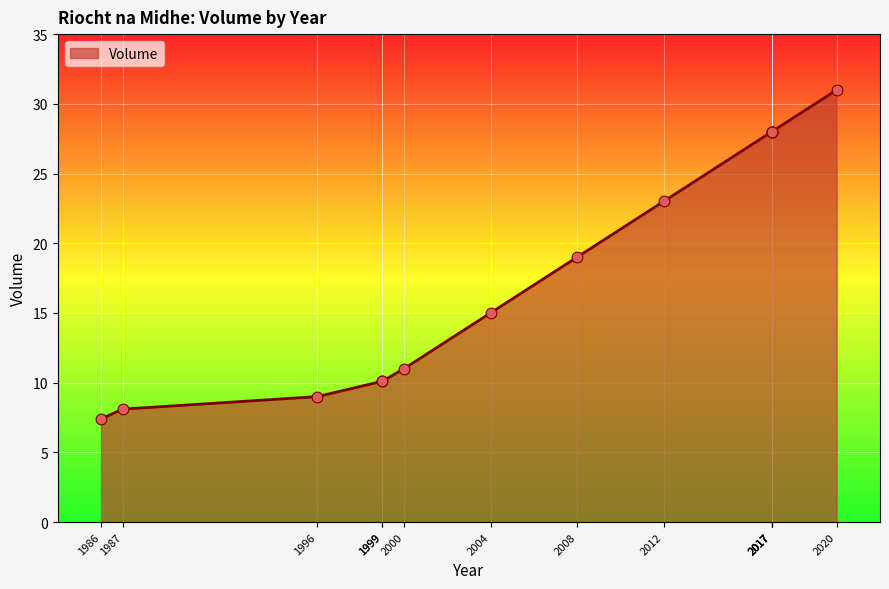

Which has a higher value, 2004 or 2012?

2012